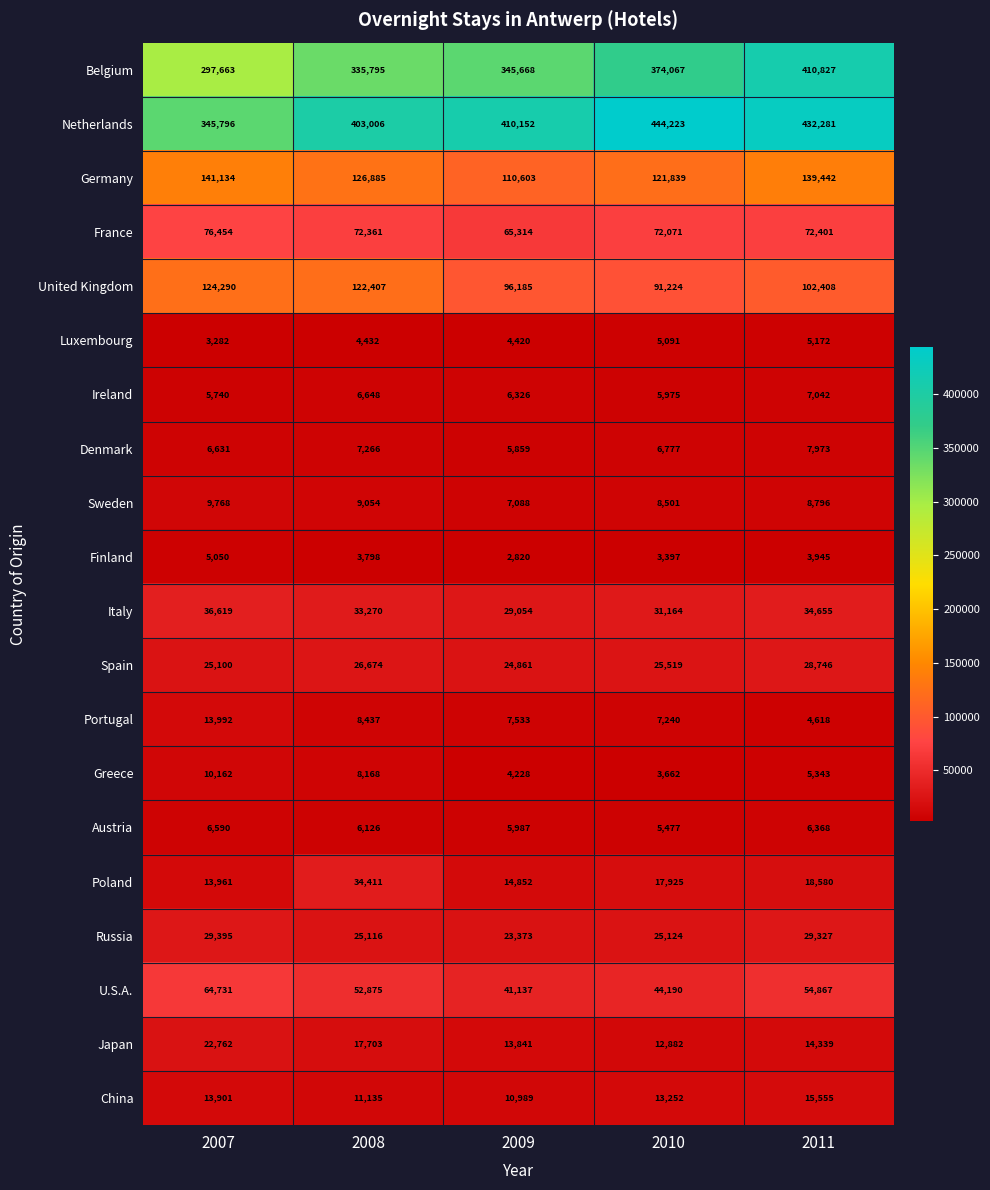

Where does the France series first go above 72361?

2007